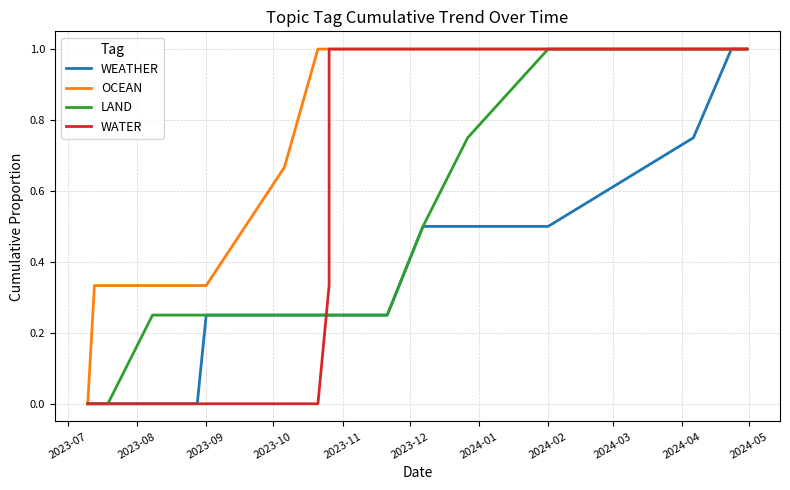

Count the number of categories in the chart.

19